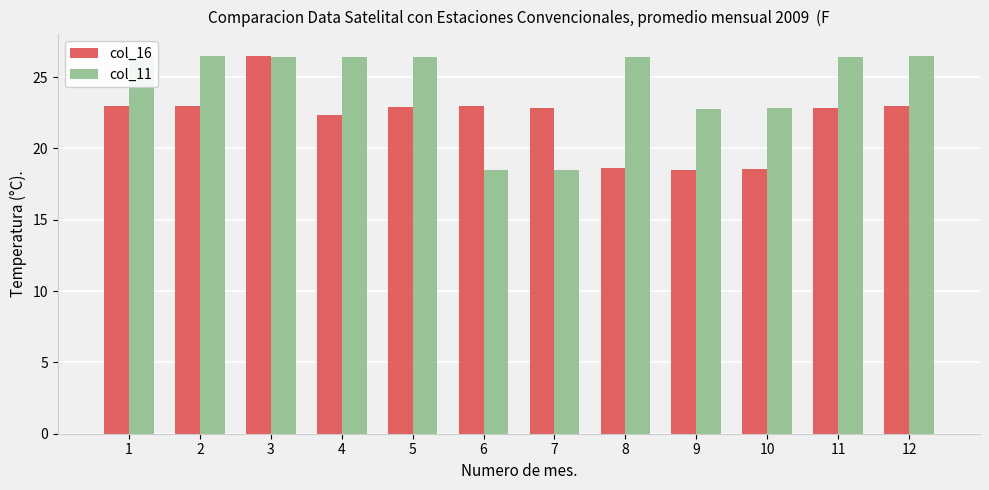

Where does the col_16 series first go above 22?

1